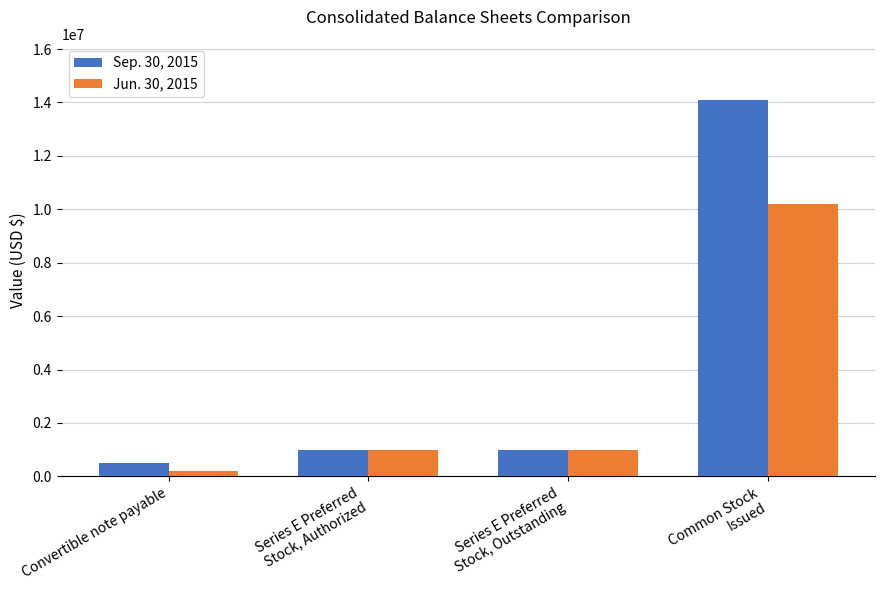

True or false: Jun. 30, 2015 has a value of 1000000 at Series E Preferred
Stock, Authorized.

True